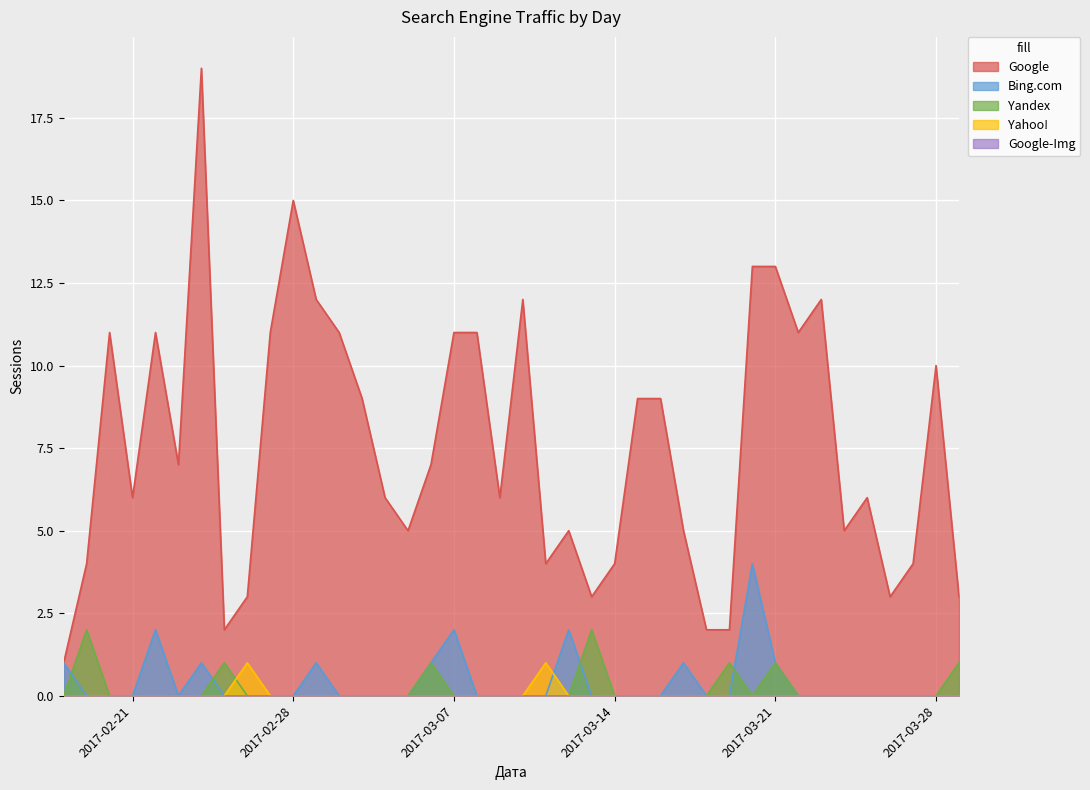

Which series has the largest total across all categories?

Google